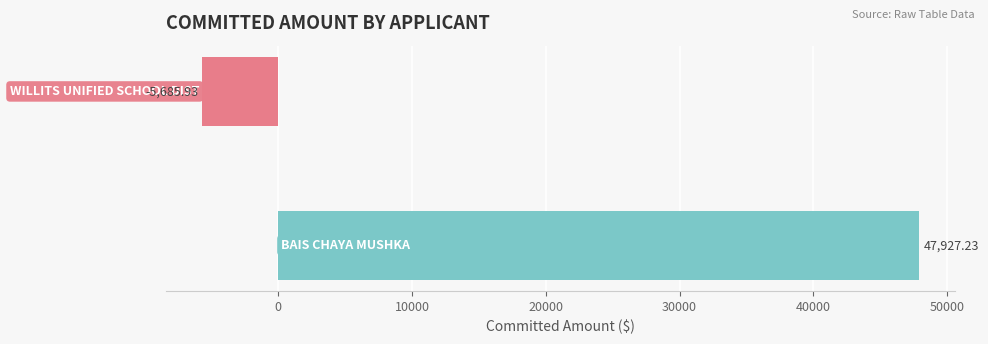

What is the average value?

21120.7